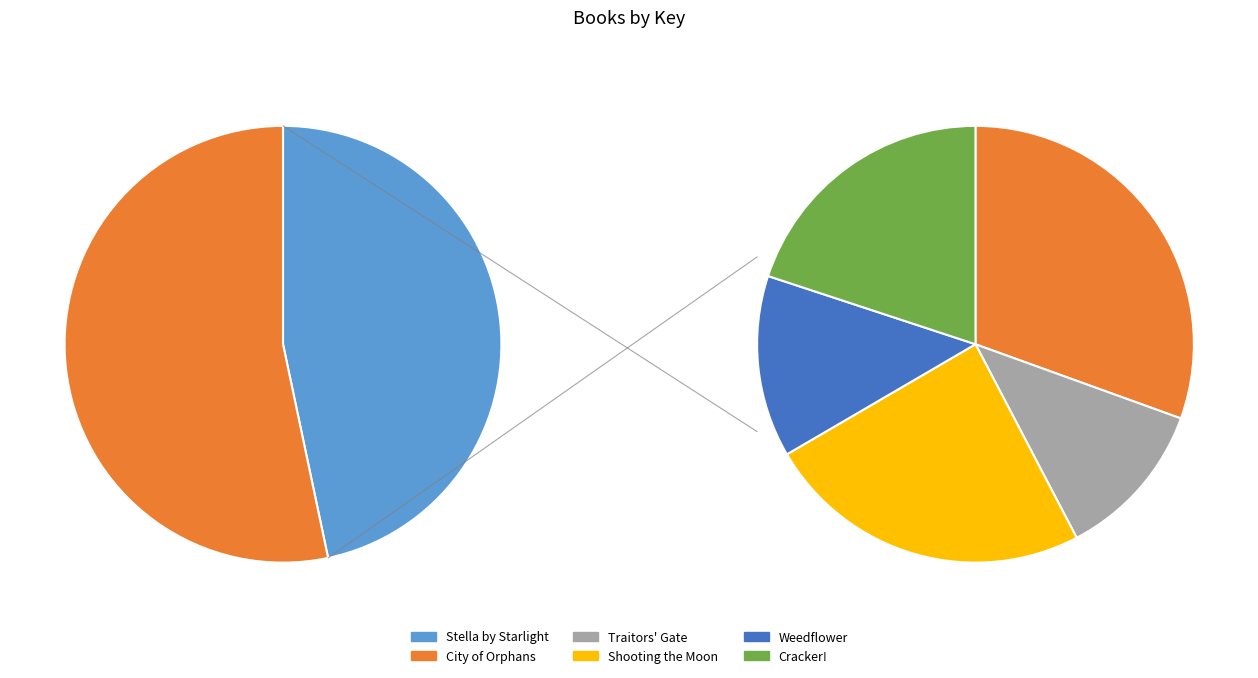

What is the ratio of the value at Shooting the Moon to the value at City of Orphans?

0.8